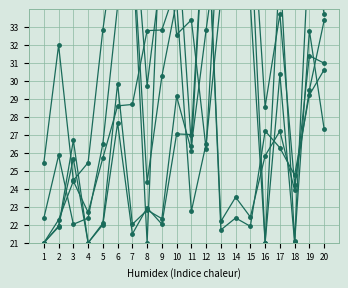

Is the value of polygon_Centroid_x at 18 greater than the value of polygon_MajorAxisLength at 11?

Yes